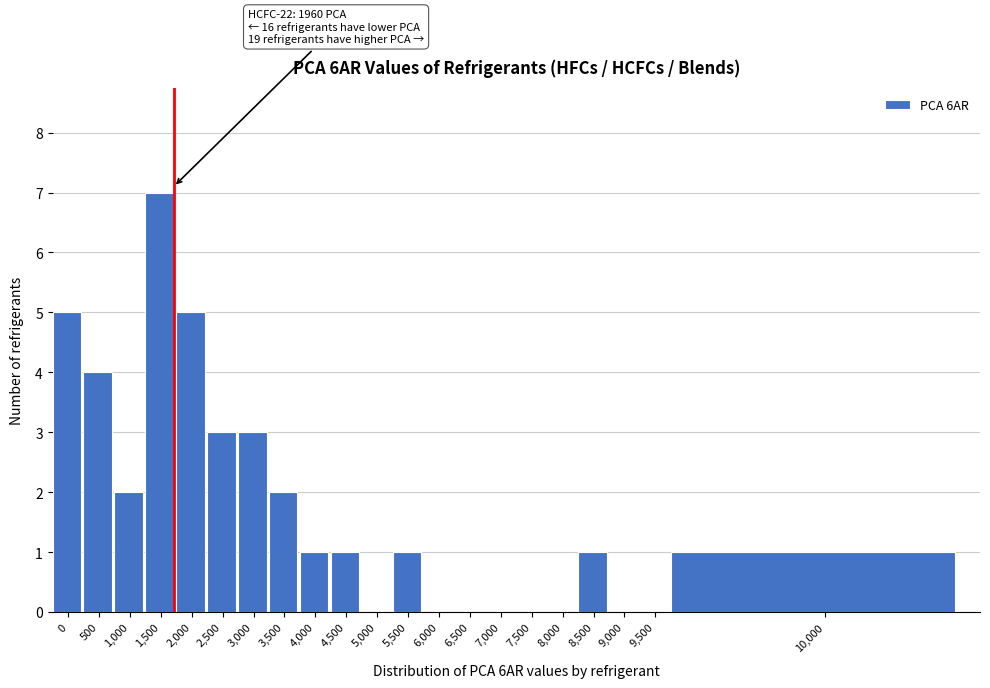

Reading left to right, what are all the values shown in this chart?

0=5	500=4	1,000=2	1,500=7	2,000=5	2,500=3	3,000=3	3,500=2	4,000=1	4,500=1	5,000=0	5,500=1	6,000=0	6,500=0	7,000=0	7,500=0	8,000=0	8,500=1	9,000=0	9,500=0	10,000=1